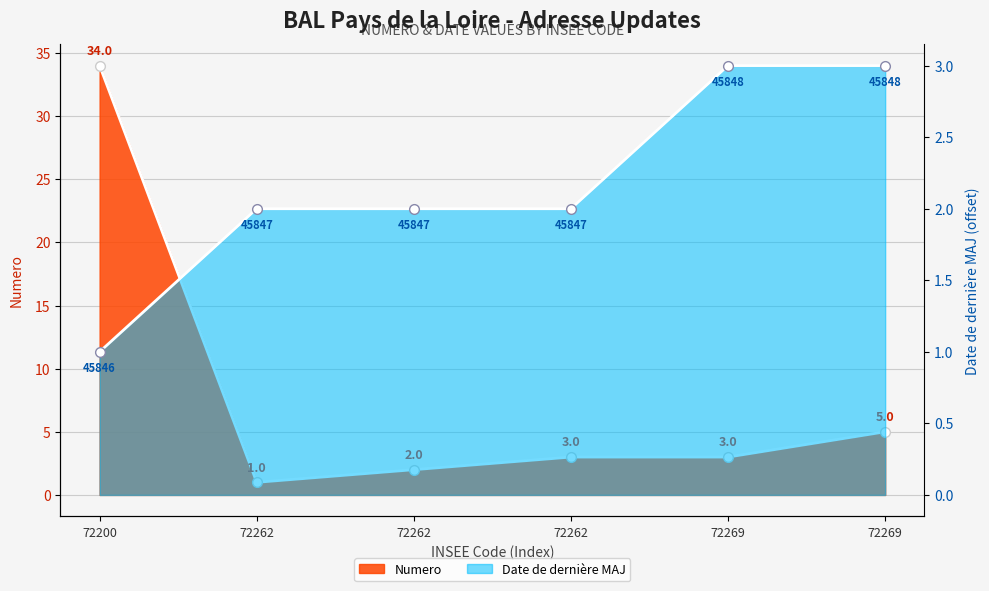

What are all the series names shown in the legend?

Numero, Date de derniere MAJ